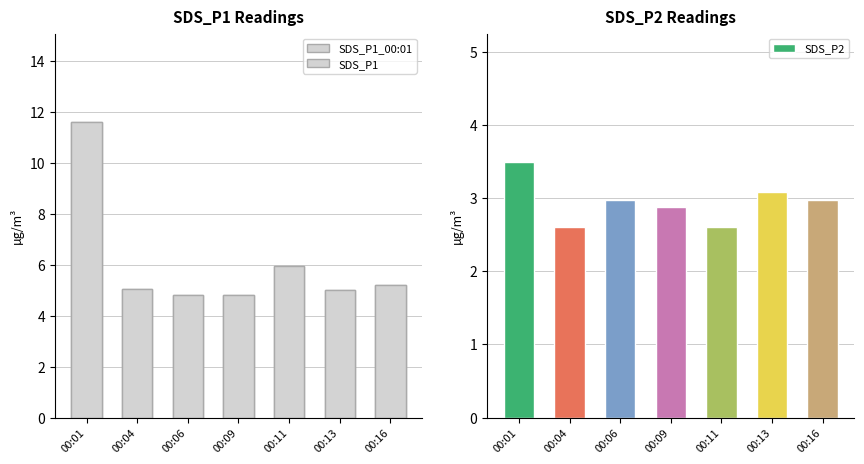

What value does the SDS_P1 series have at 00:01?

11.6